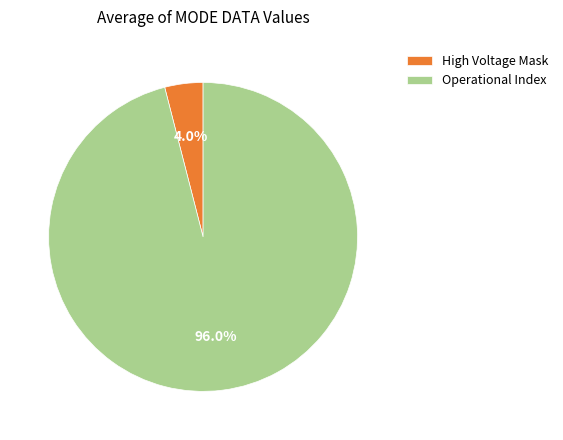

Is the sum of Operational Index and High Voltage Mask greater than half?

Yes